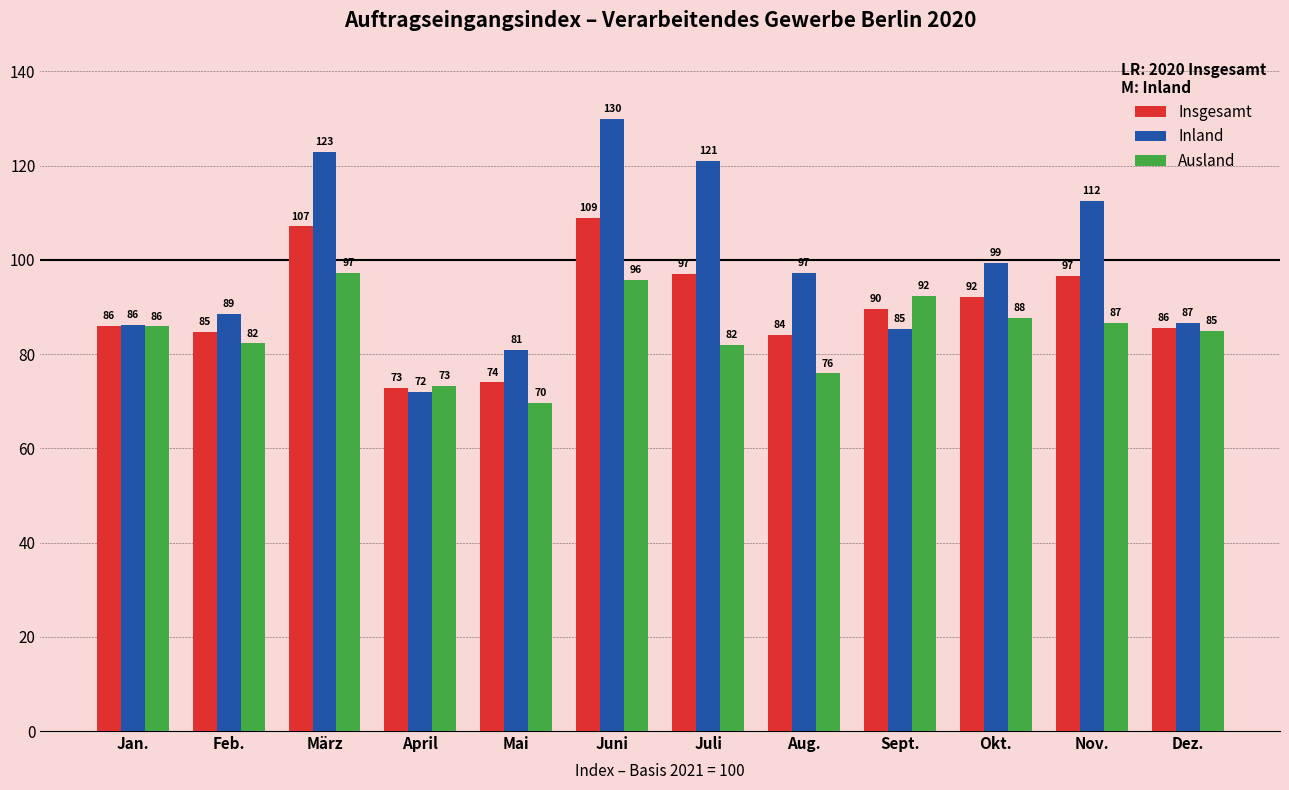

Which series has the largest total across all categories?

Inland